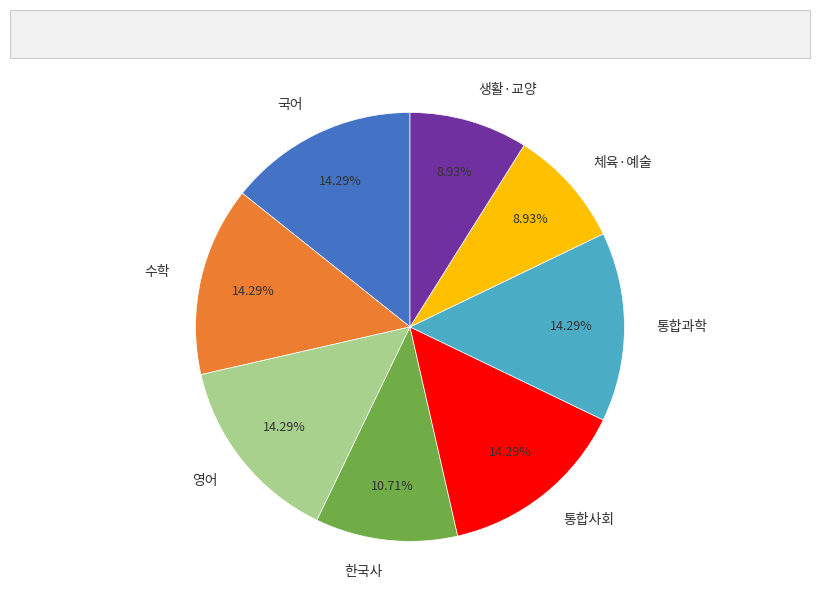

To the nearest percent, what is the combined percentage of 통합사회 and 영어?

29%